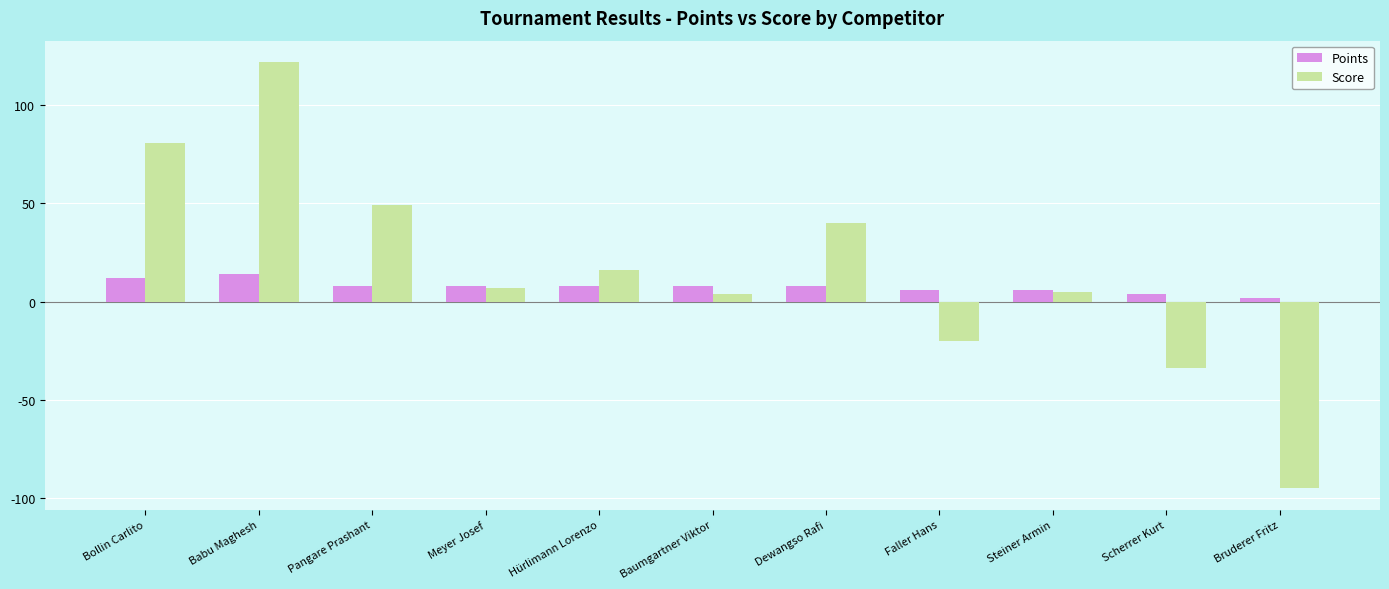

Are the bars horizontal?

No